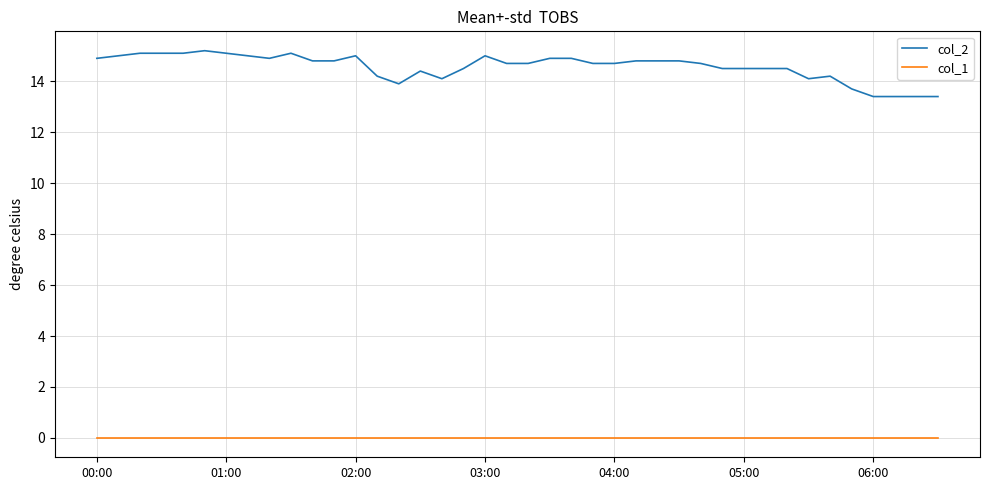

Rank the series by their maximum value, from lowest to highest.

col_1, col_2